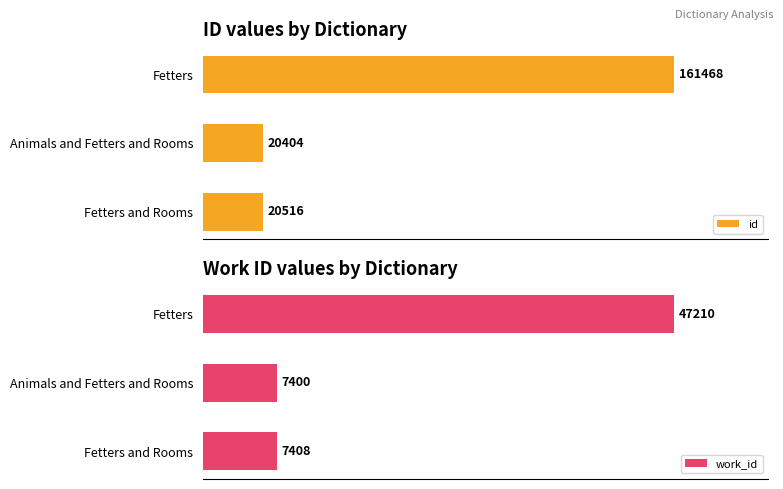

How many groups of bars are there?

3